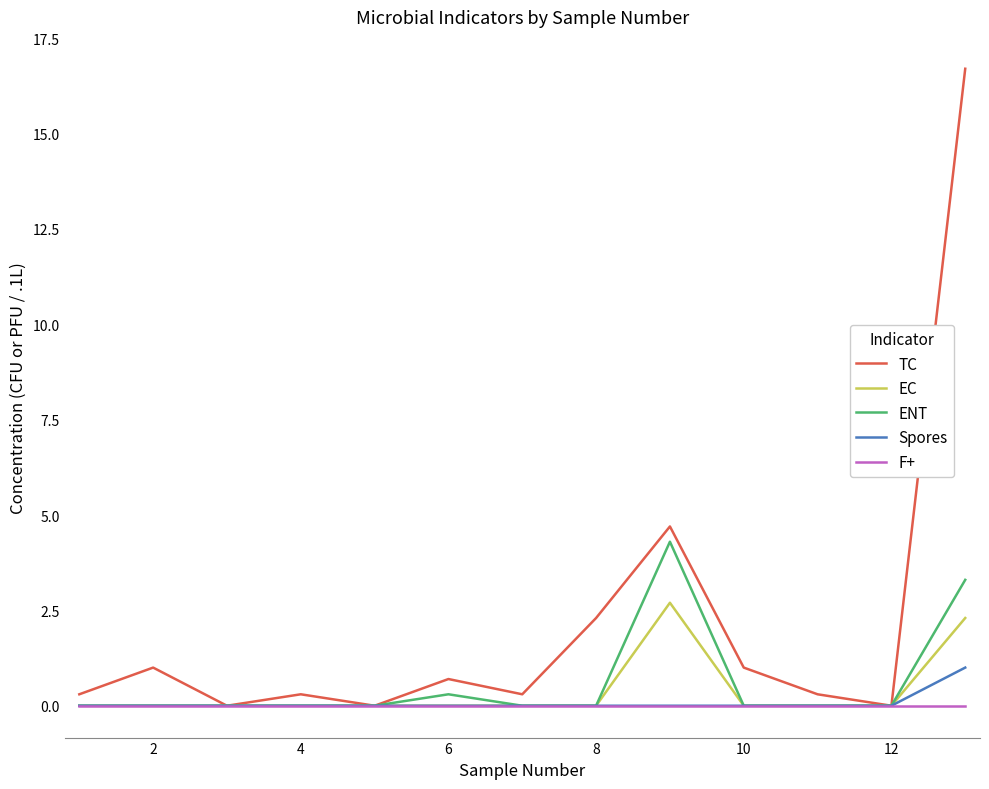

Rank the series by their maximum value, from highest to lowest.

TC, ENT, EC, Spores, F+